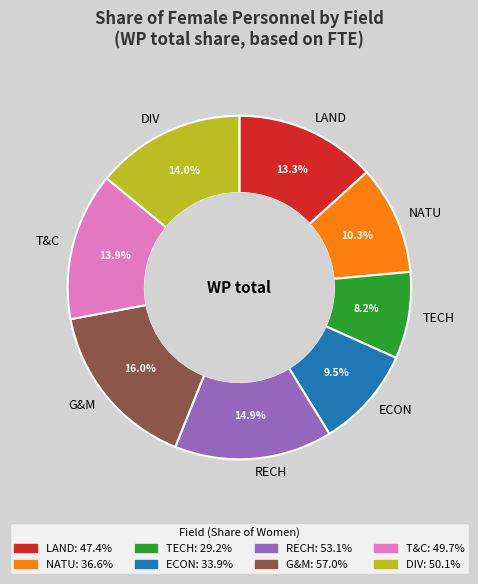

Which has a higher value, TECH or LAND?

LAND